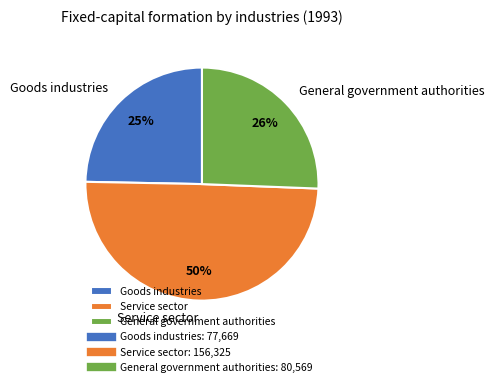

To the nearest percent, what is the combined percentage of General government authorities and Goods industries?

50%